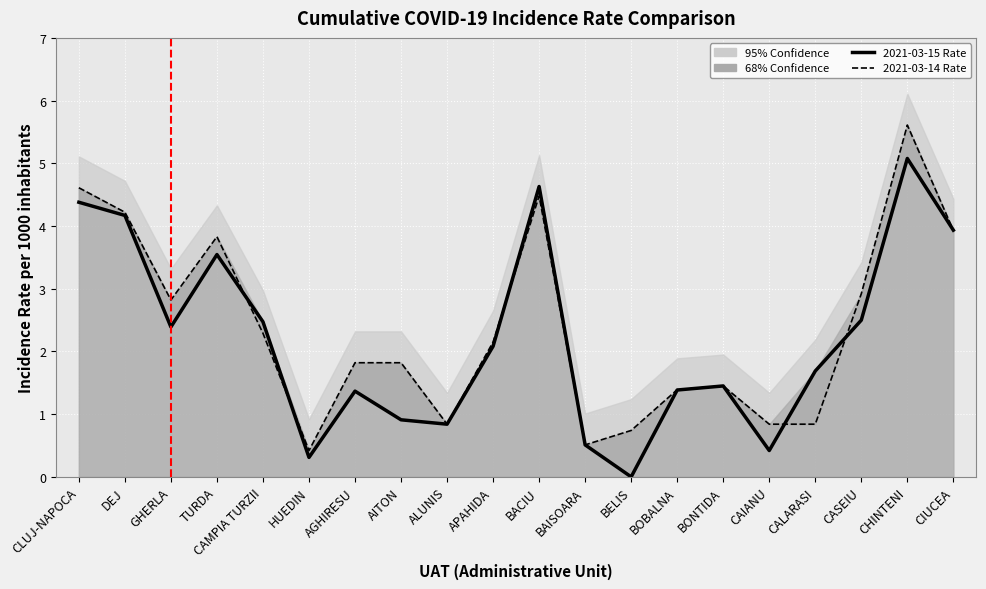

Reading left to right, extract all data points from this chart.

2021-03-15 Rate: 4.4	4.2	2.4	3.5	2.5	0.3	1.4	0.9	0.8	2.1	4.6	0.5	0.0	1.4	1.4	0.4	1.7	2.5	5.1	3.9
2021-03-14 Rate: 4.6	4.2	2.8	3.8	2.3	0.4	1.8	1.8	0.8	2.1	4.5	0.5	0.7	1.4	1.4	0.8	0.8	2.9	5.6	3.9